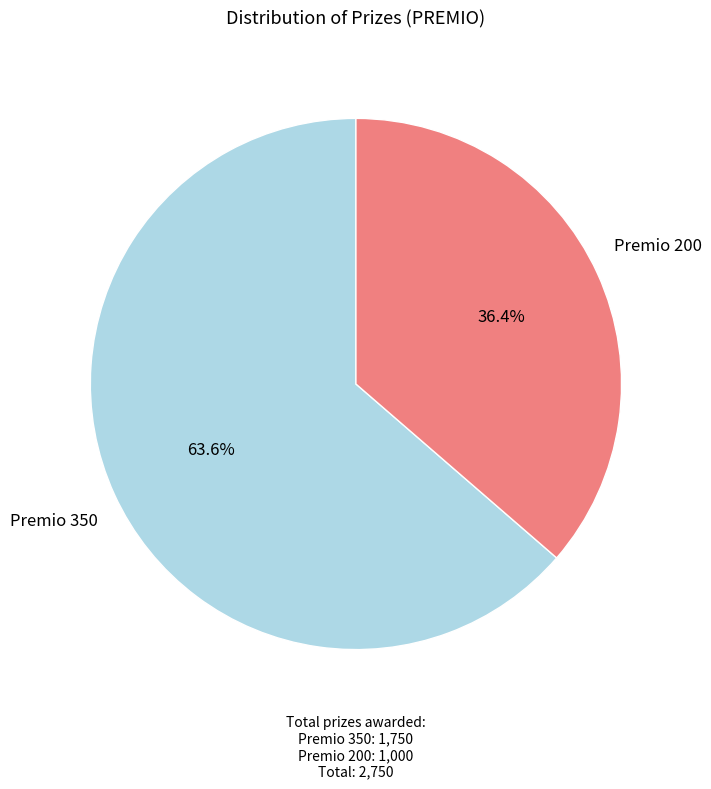

Does any single category account for the majority?

Yes